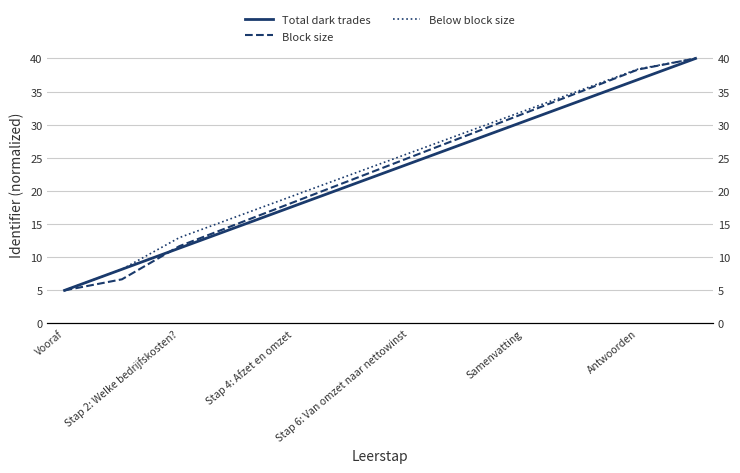

Reading left to right, extract all data points from this chart.

Total dark trades: 5.0	8.2	11.4	14.5	17.7	20.9	24.1	27.3	30.5	33.6	36.8	40.0
Block size: 5.0	6.7	11.7	15.0	18.3	21.7	25.0	28.3	31.7	35.0	38.3	40.0
Below block size: 5.0	8.2	13.0	16.1	19.3	22.5	25.7	28.9	32.0	35.2	38.4	40.0